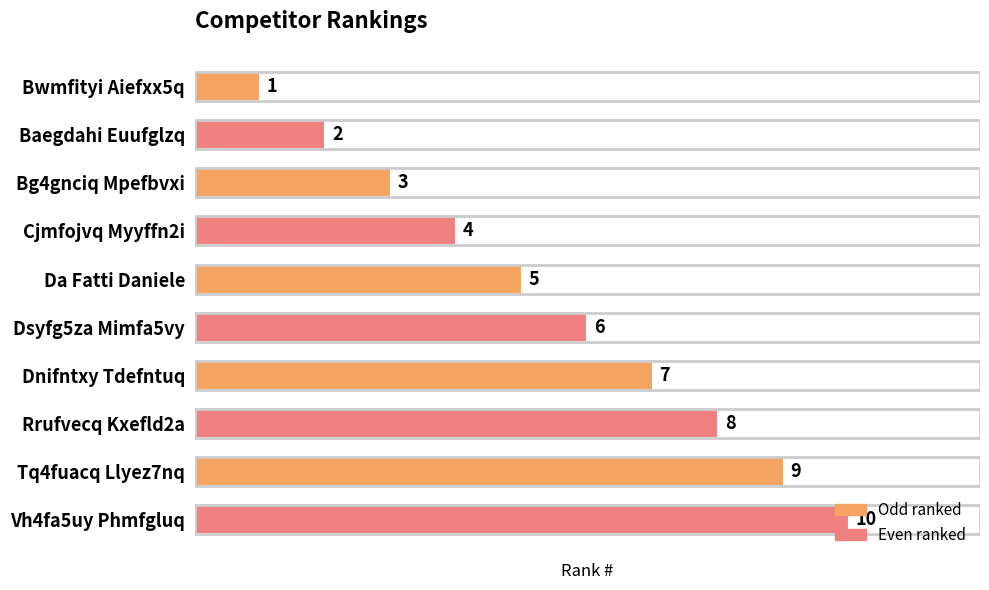

What is the sum of all values?

55